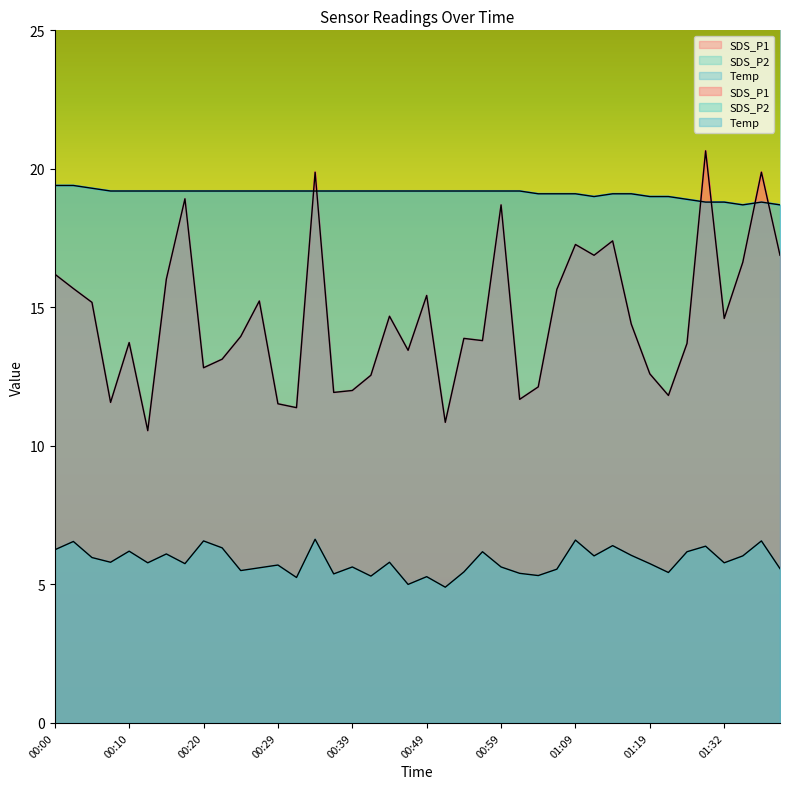

In SDS_P1, how many points are lower than both neighbors (excluding endpoints)?

12